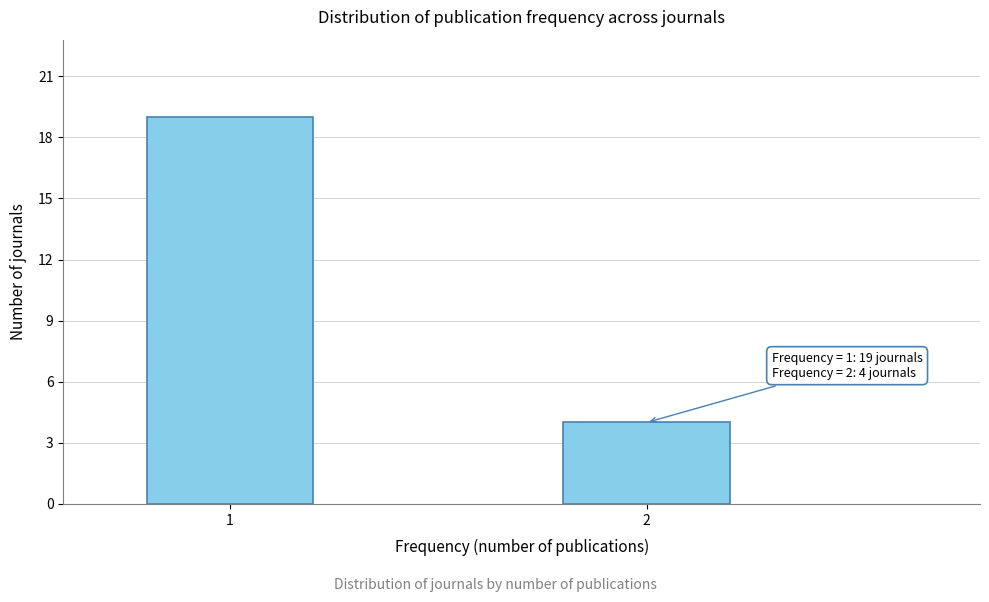

Reading left to right, extract all data points from this chart.

19	4